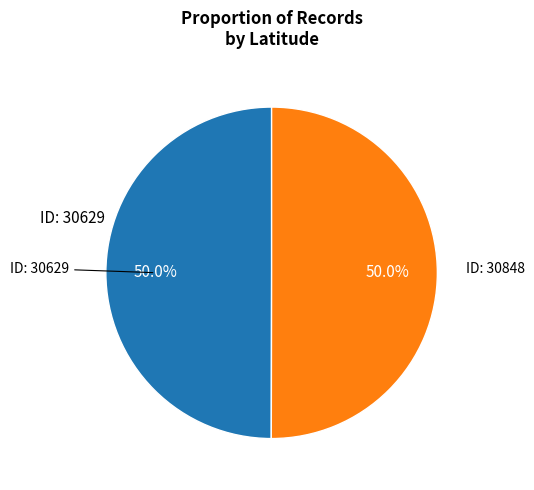

How many segments does this pie chart have?

2